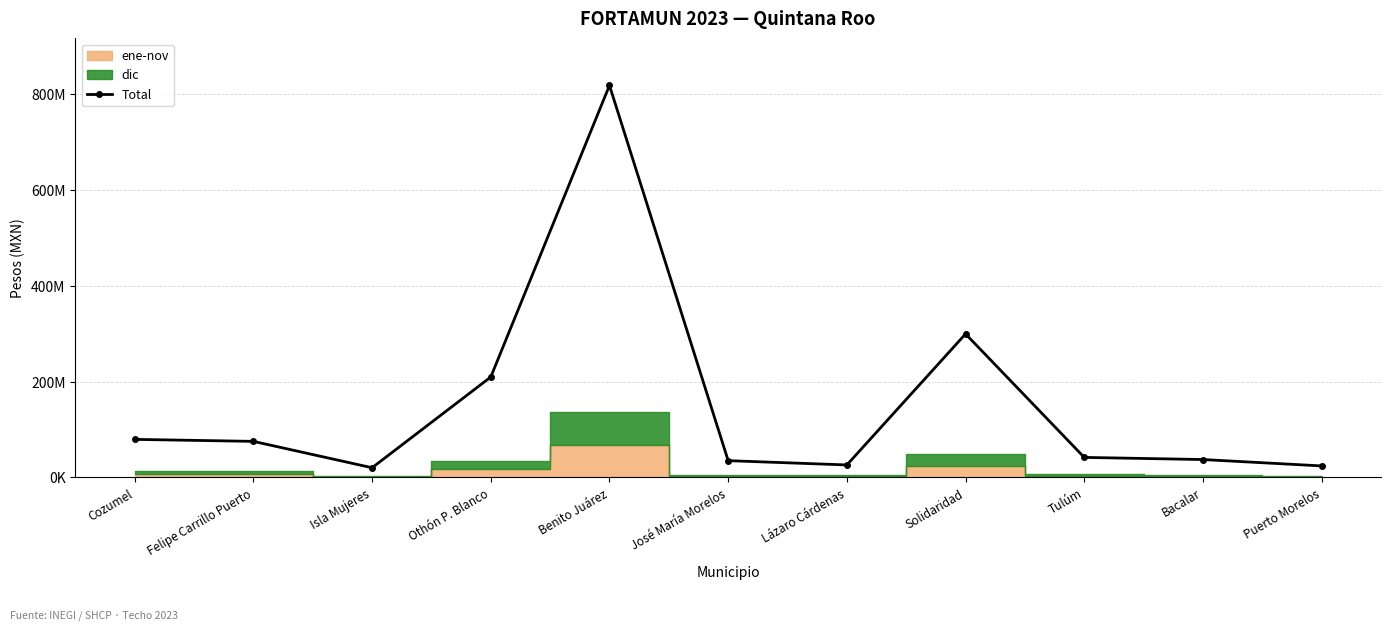

Which category has the highest value across all series?

Benito Juárez